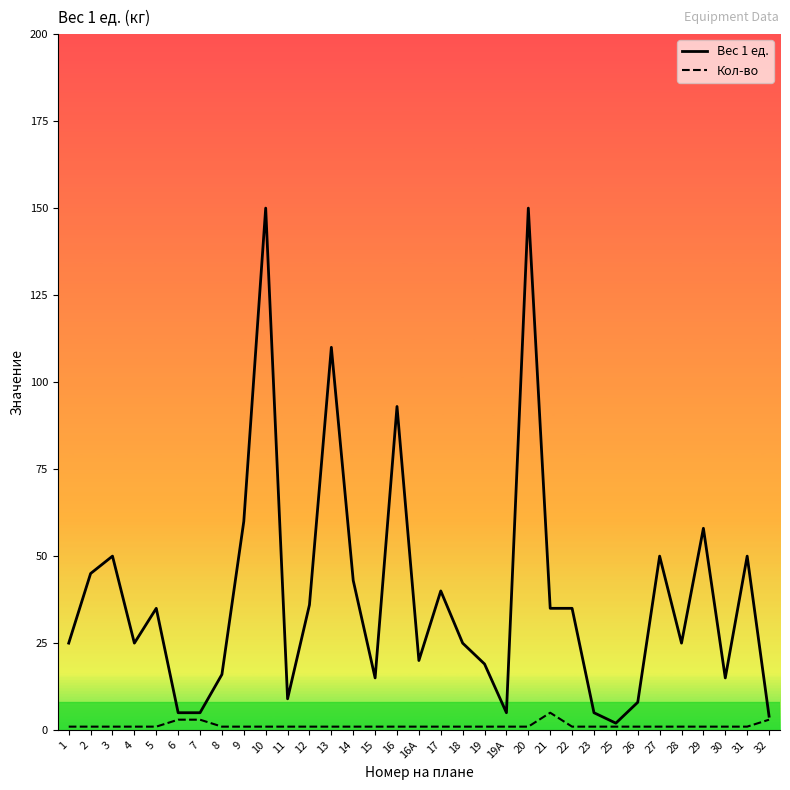

How many lines are shown in the chart?

2